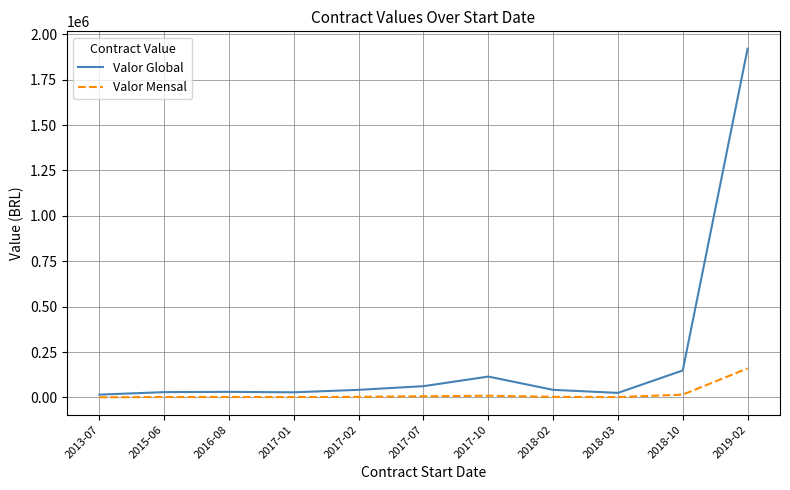

Rank the series by their maximum value, from lowest to highest.

Valor Mensal, Valor Global